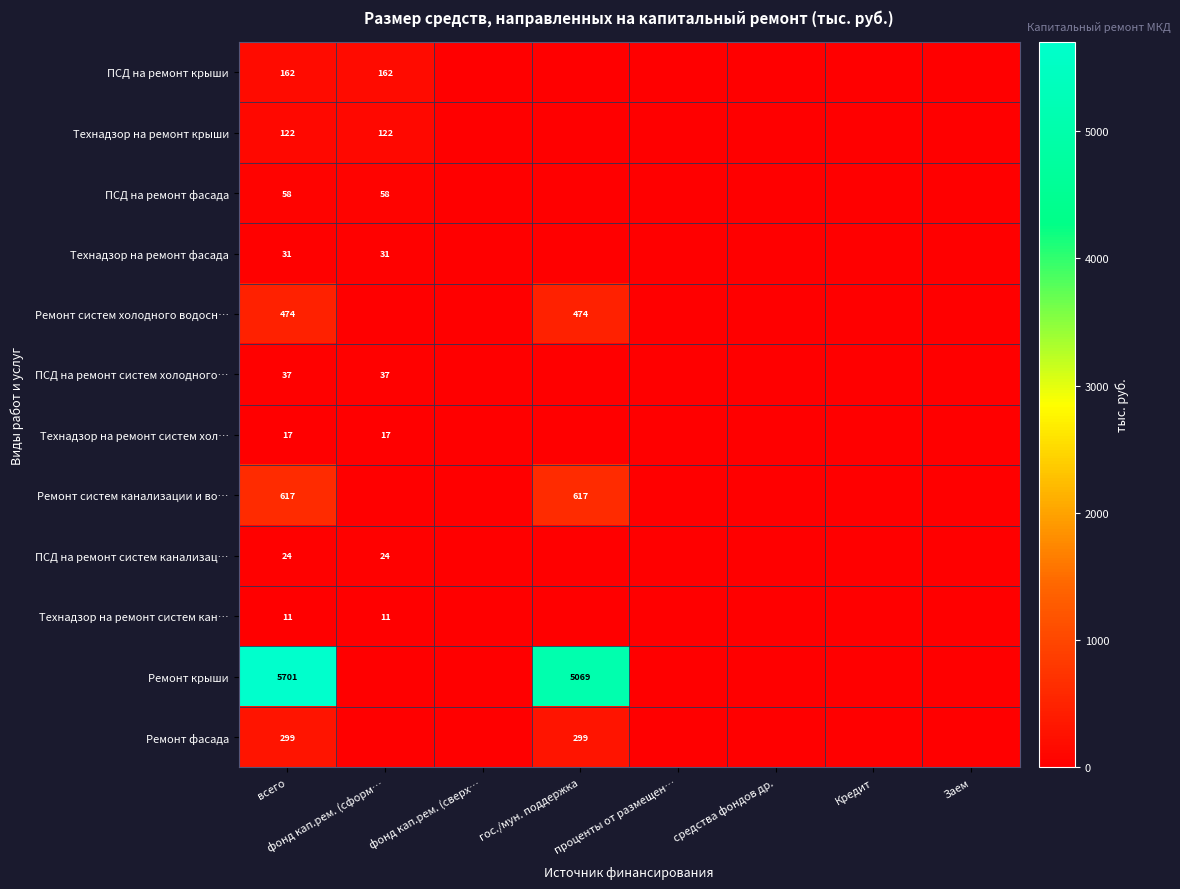

At how many categories does at least one series exceed 4383?

2